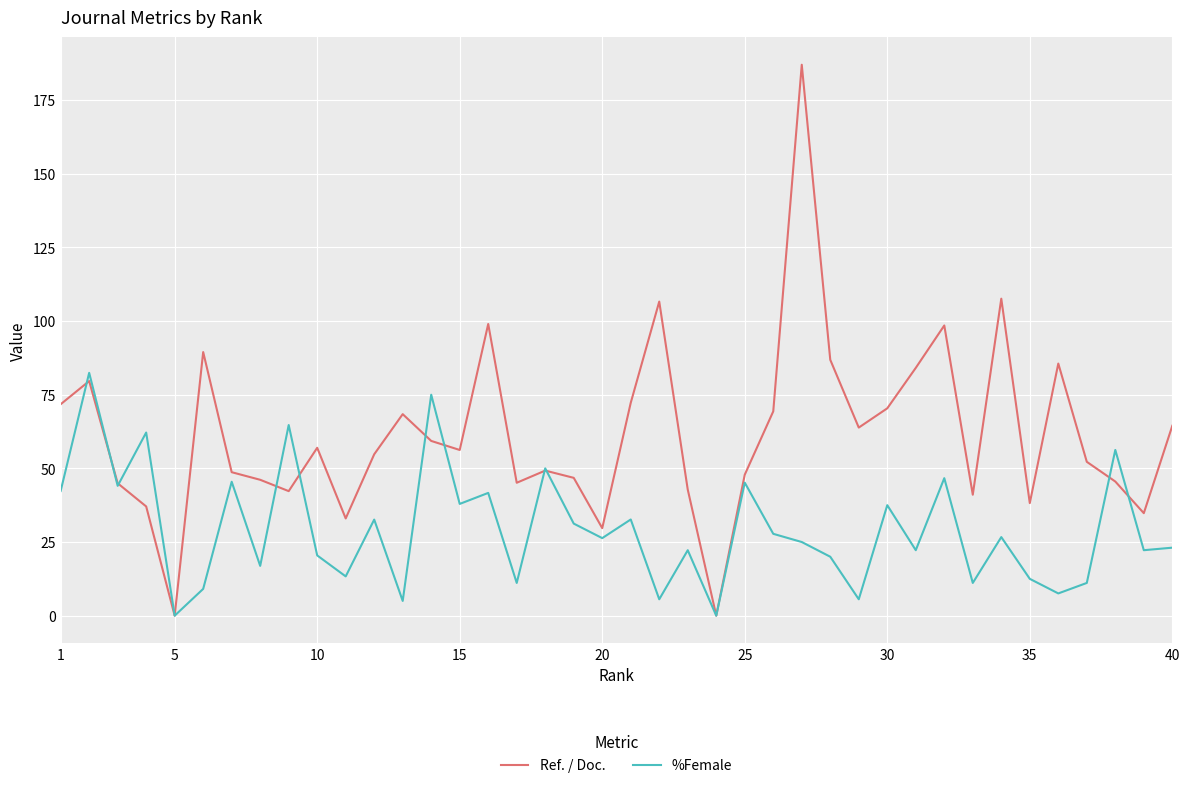

What is the highest value of the Ref. / Doc. series?

187.0